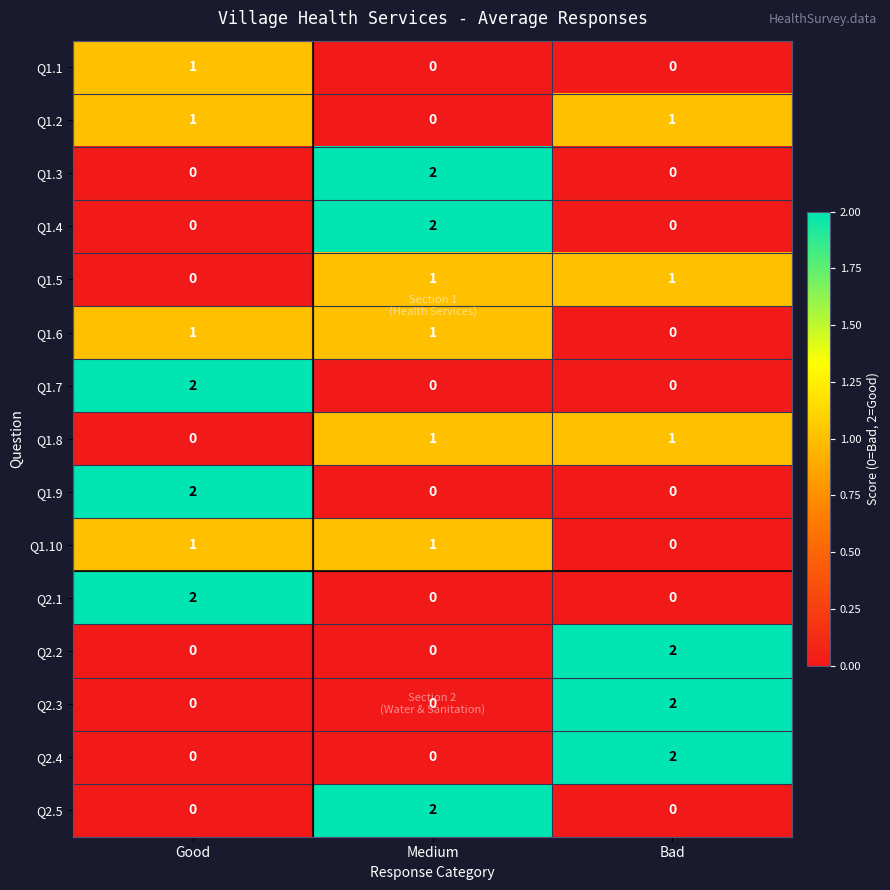

How many positive values does the Q1.2 series have?

2